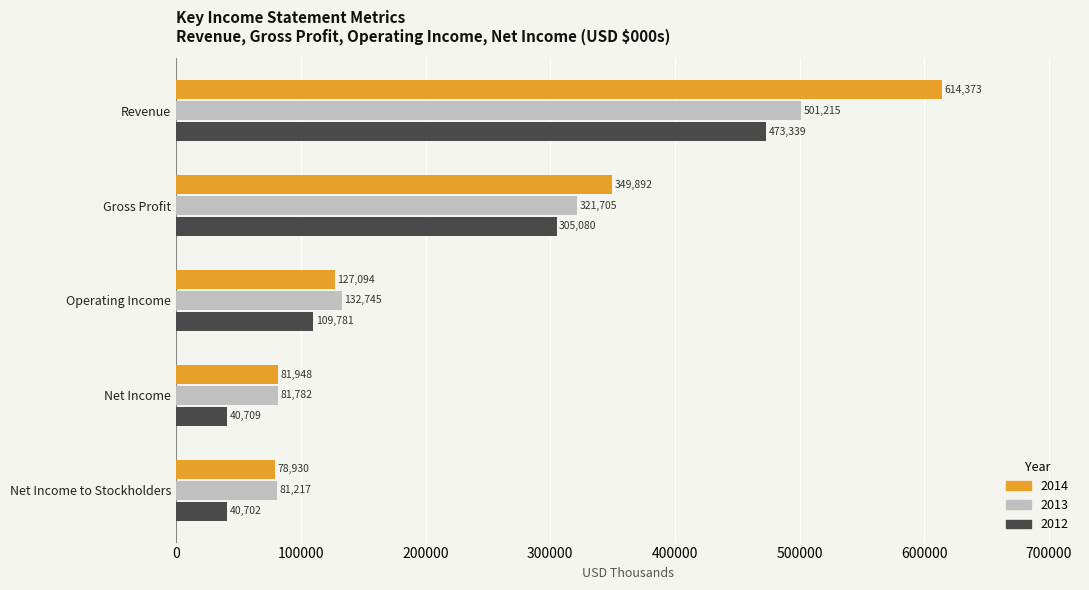

At which label is 2013 closest to 291216?

Gross Profit